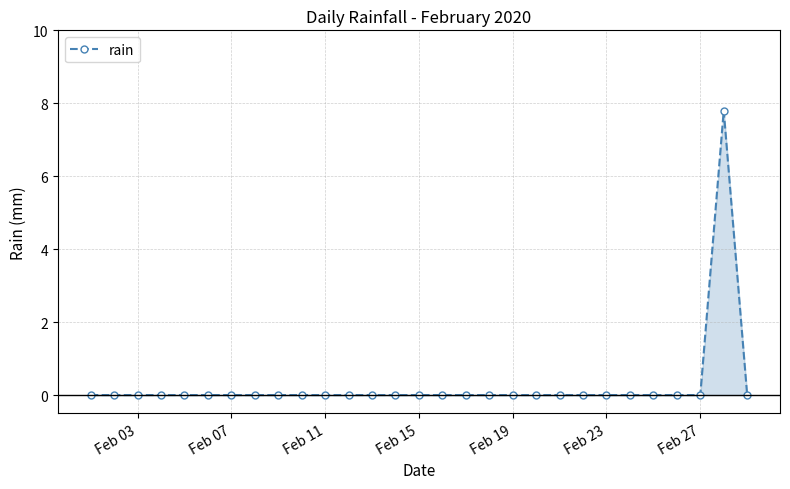

Count the values in the range 0 to 1.

28